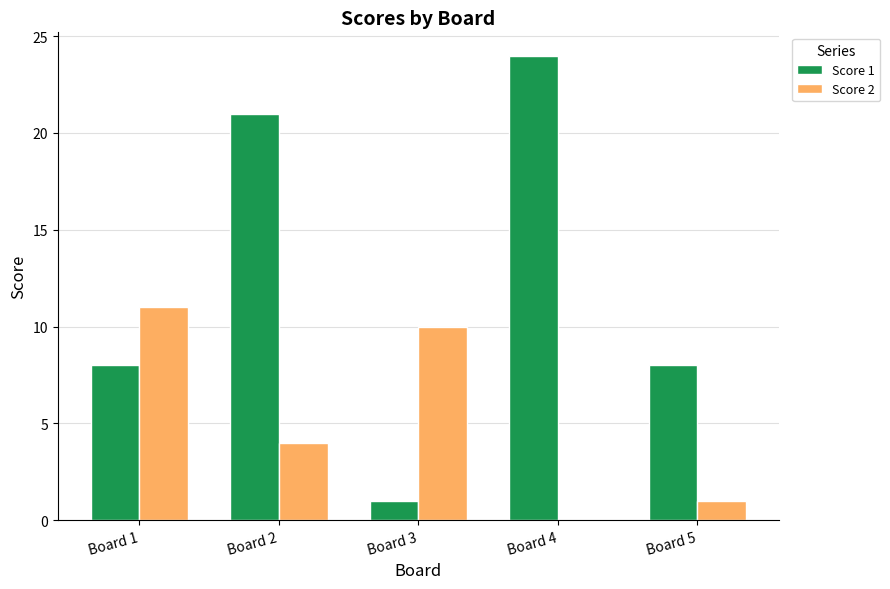

How many groups of bars are there?

5